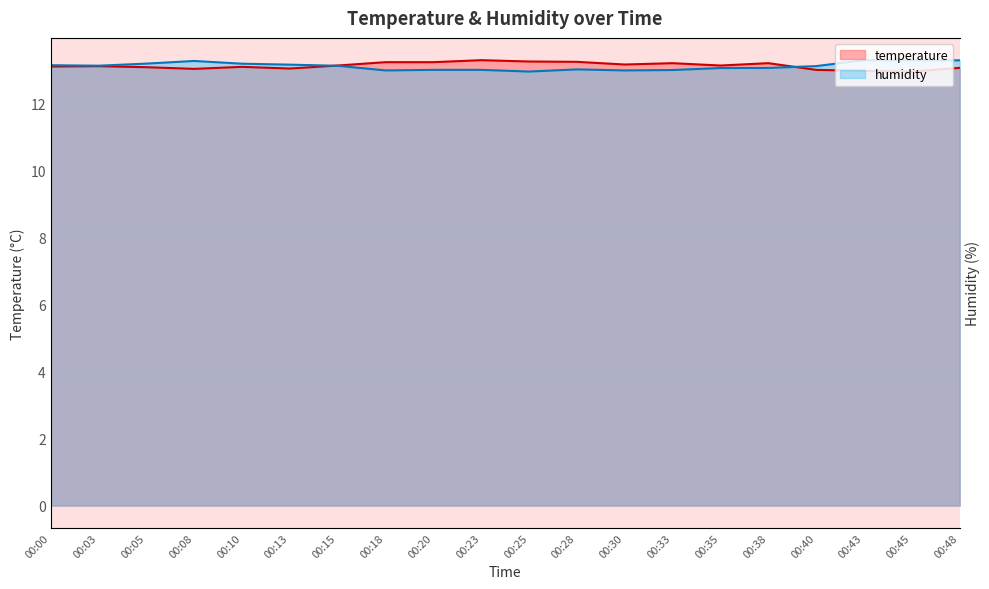

Which series has the largest total across all categories?

temperature